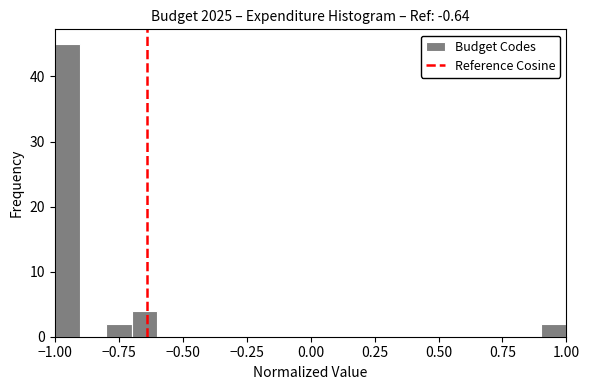

Around what value on the x-axis is the tallest bar? Give the approximate position of its centre, as read against the axis.

-0.95